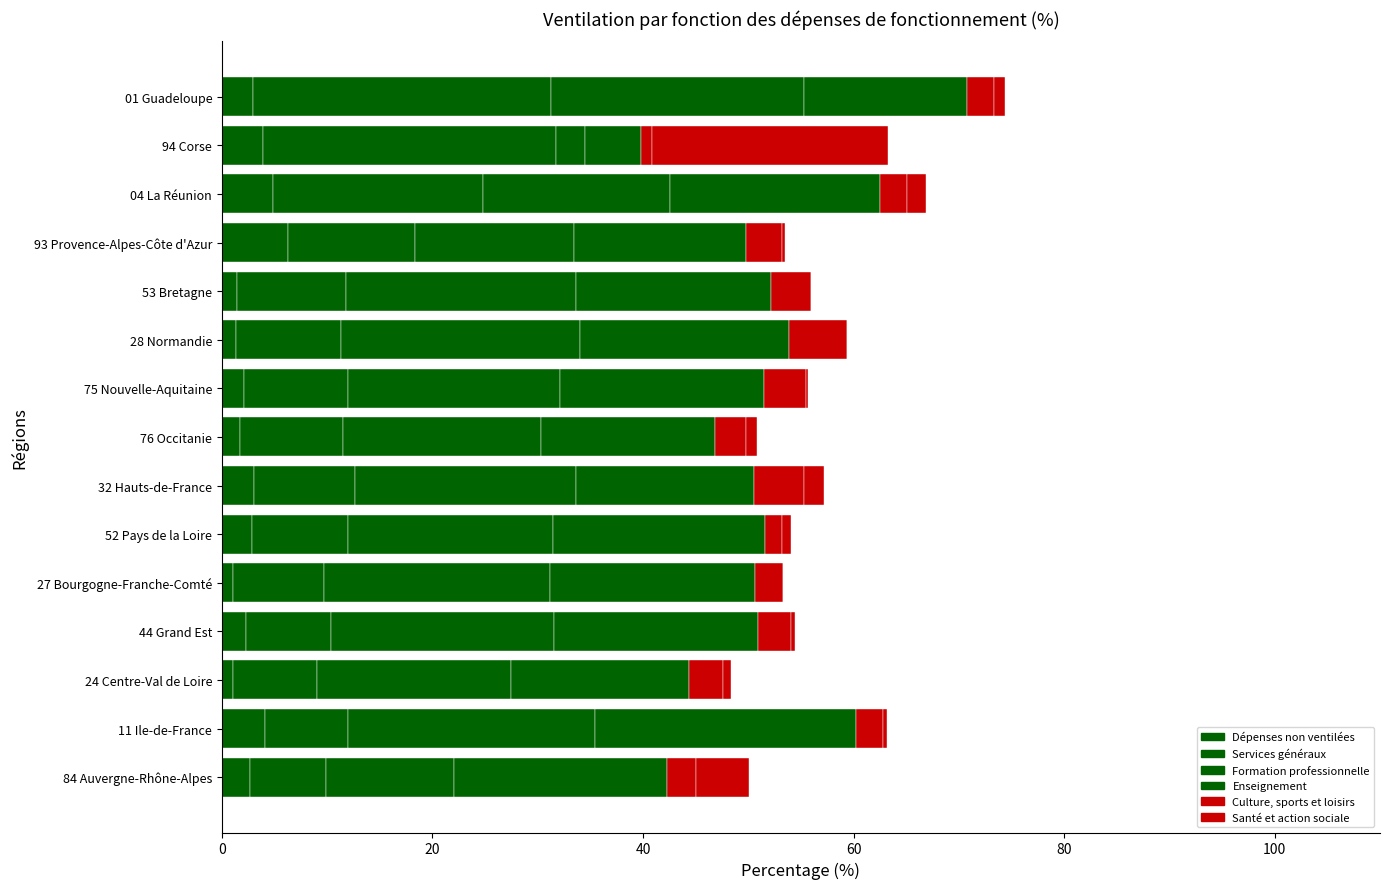

Reading left to right, extract all data points from this chart.

Dépenses non ventilées: 2.6	4.1	1.0	2.3	1.1	2.9	3.0	1.8	2.1	1.3	1.4	6.3	4.8	3.9	2.9
Services généraux: 7.2	7.9	8.0	8.0	8.6	9.1	9.7	9.7	9.9	10.0	10.4	12.1	20.0	27.9	28.4
Formation professionnelle: 12.2	23.4	18.5	21.2	21.5	19.5	21.0	18.9	20.2	22.7	21.8	15.1	17.8	2.7	24.0
Enseignement: 20.3	24.8	16.9	19.4	19.5	20.1	16.9	16.5	19.3	19.8	18.5	16.3	19.9	5.3	15.4
Culture, sports et loisirs: 2.7	2.6	3.2	3.1	2.6	1.6	4.7	3.0	4.0	5.5	3.8	3.5	2.6	1.0	2.6
Santé et action sociale: 5.0	0.3	0.8	0.4	0.0	0.9	2.0	1.0	0.2	0.0	0.0	0.3	1.8	22.4	1.0